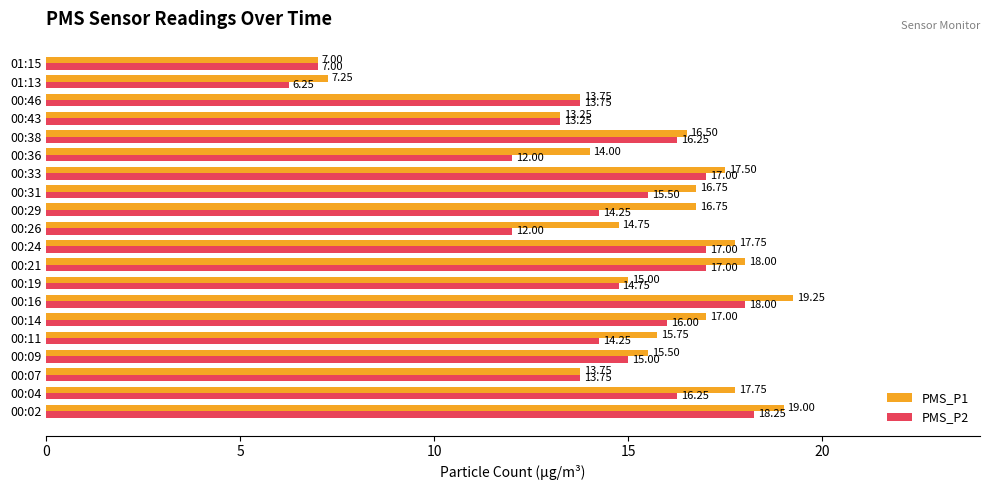

Which series has the largest total across all categories?

PMS_P1